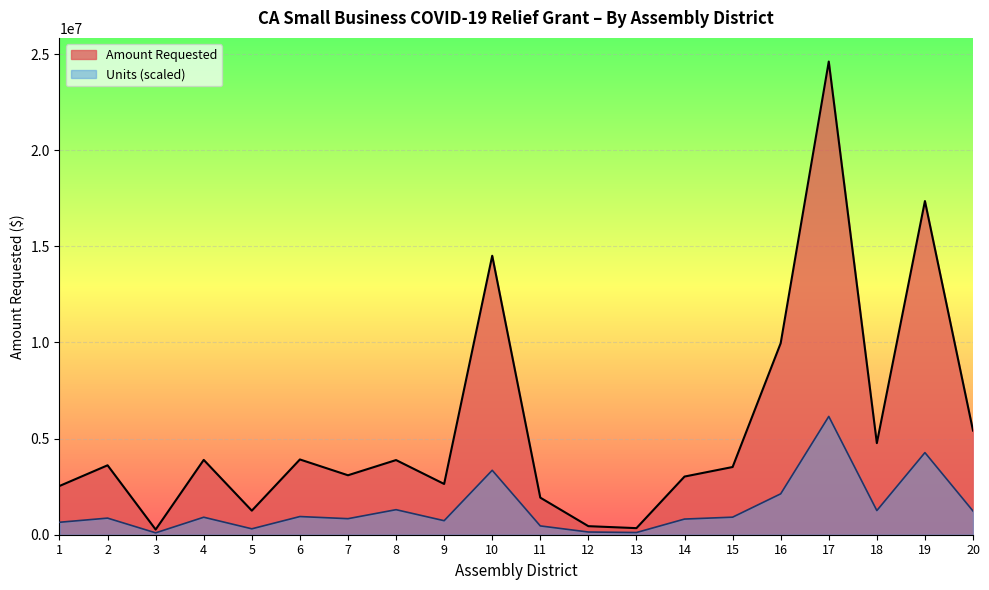

What is the value of the Amount Requested point at the 18th from the left?

4765500.0